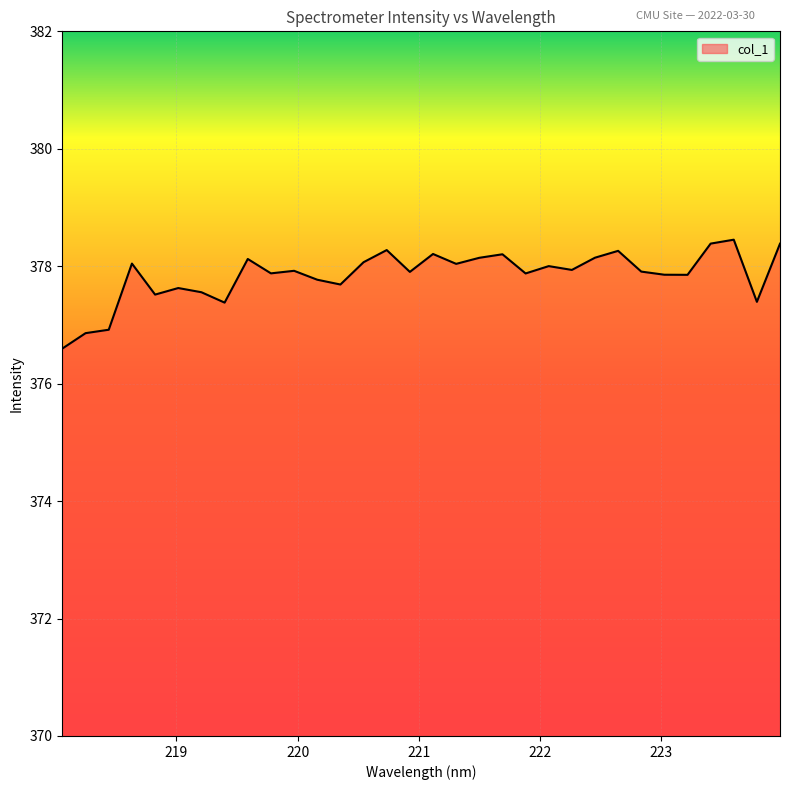

What is the smallest value displayed?

376.6